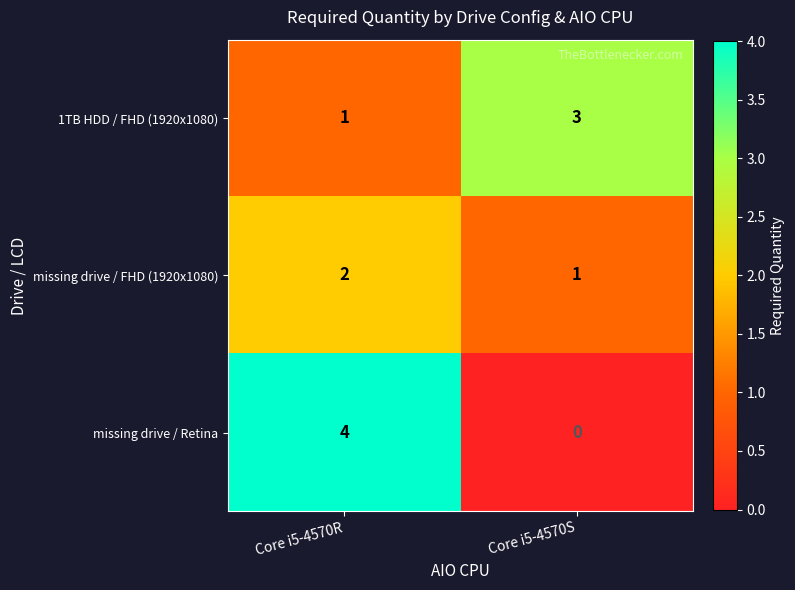

At which category is the sum across all series the highest?

Core i5-4570R